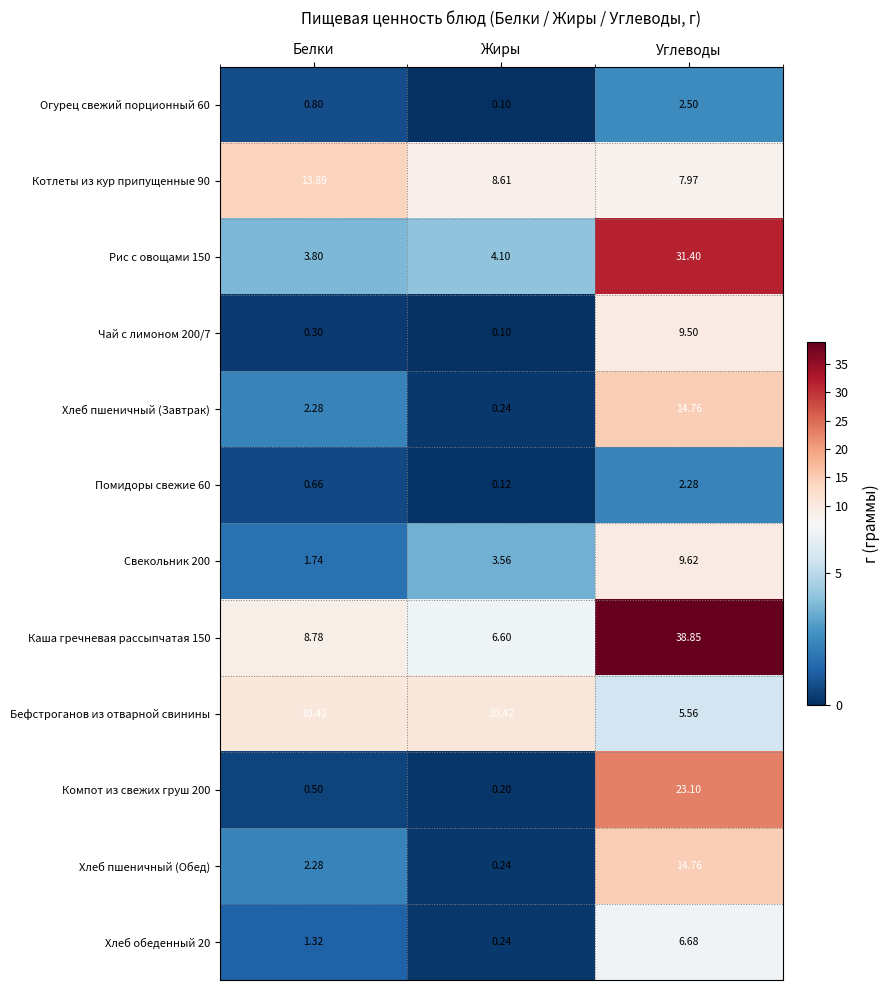

Which category has the highest value across all series?

Углеводы